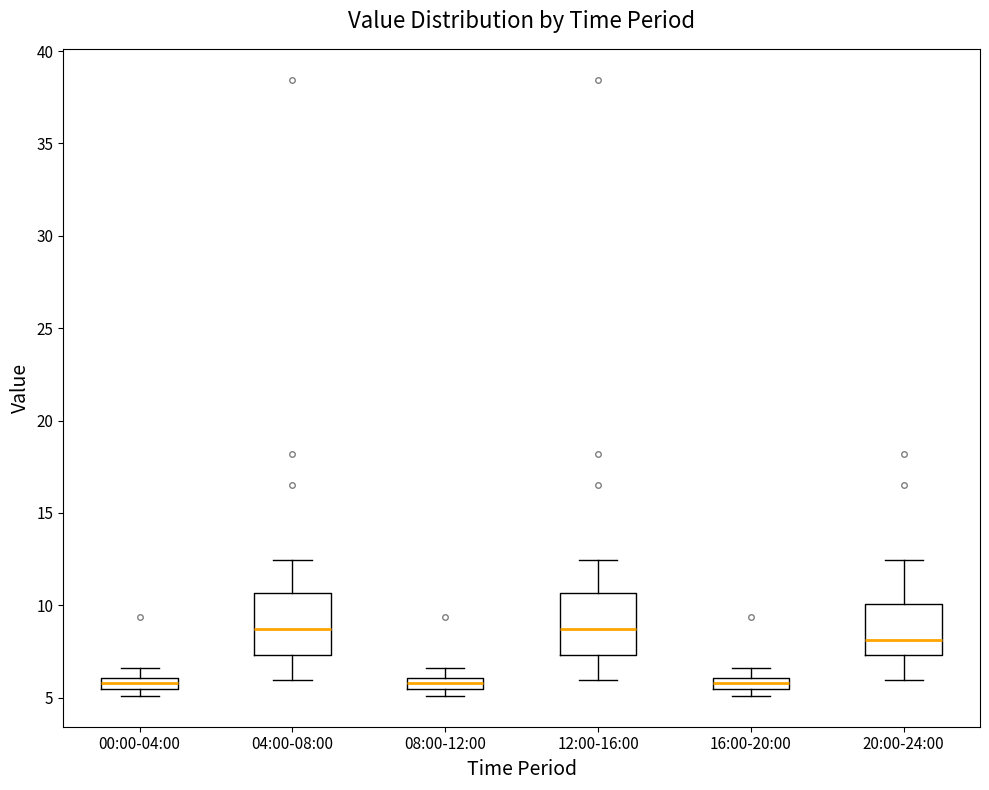

Where does the lower whisker of the box for 04:00-08:00 end on the y-axis? The values are not printed on the chart, so give them approximately, as read against the axis.

6.0